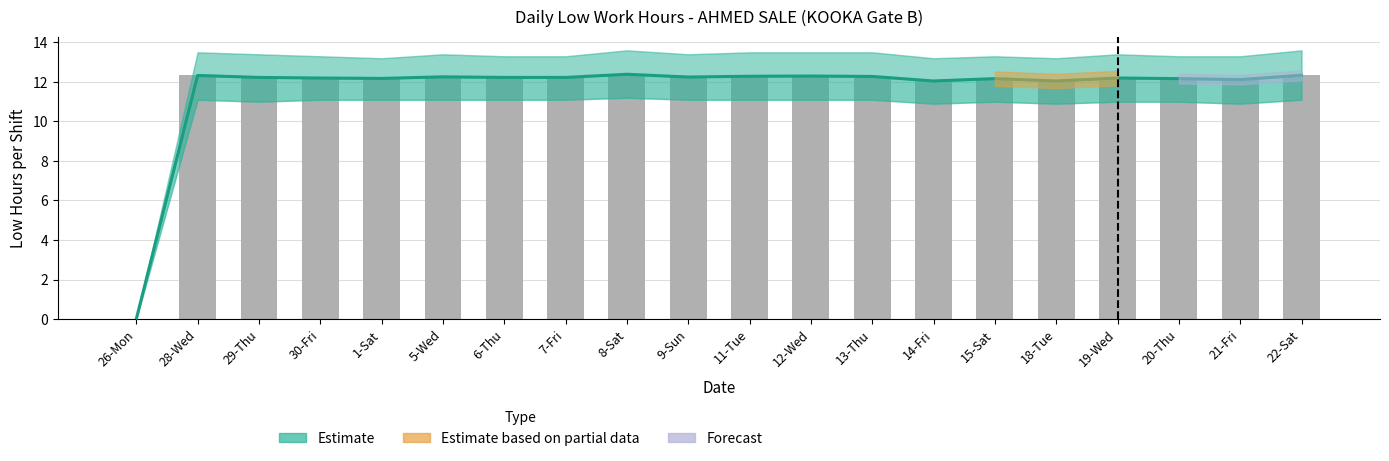

How many groups of bars are there?

20